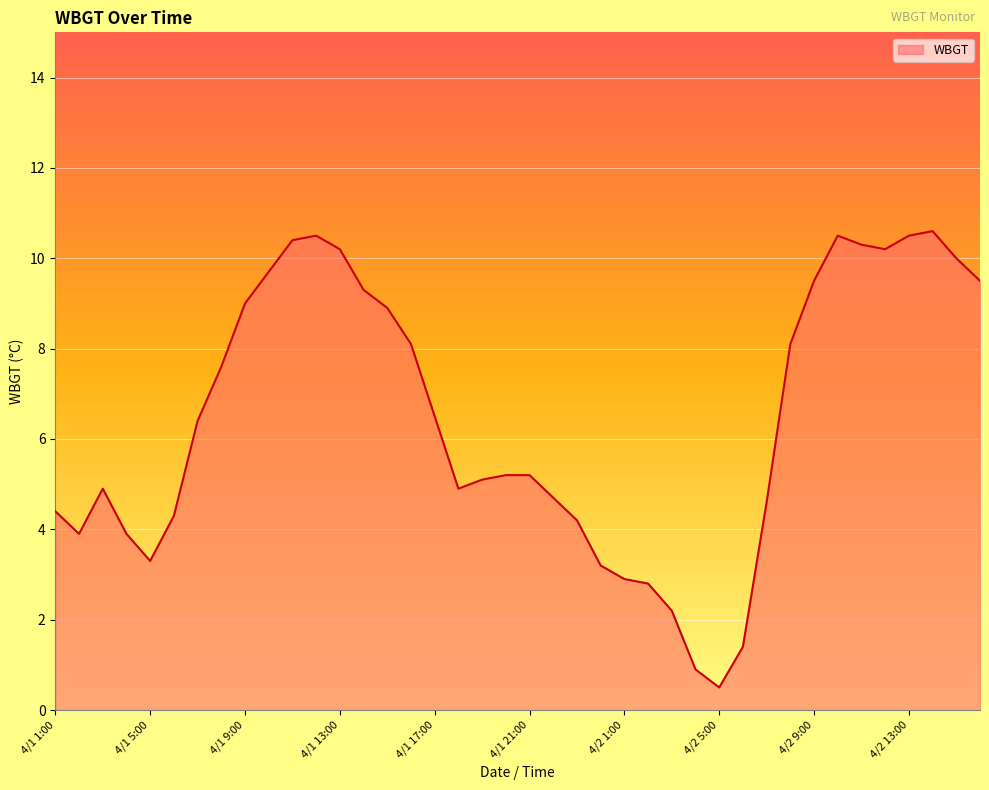

What is the maximum value shown in the chart?

10.6